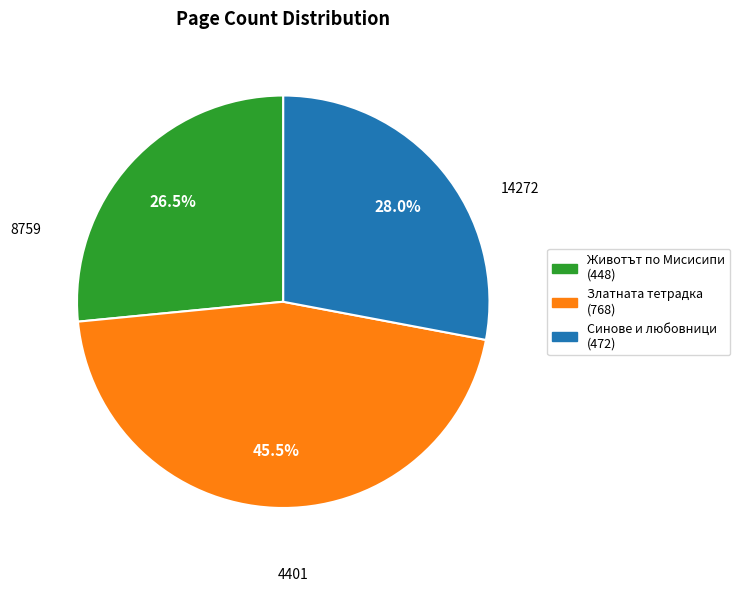

Is there a majority slice in this chart?

No